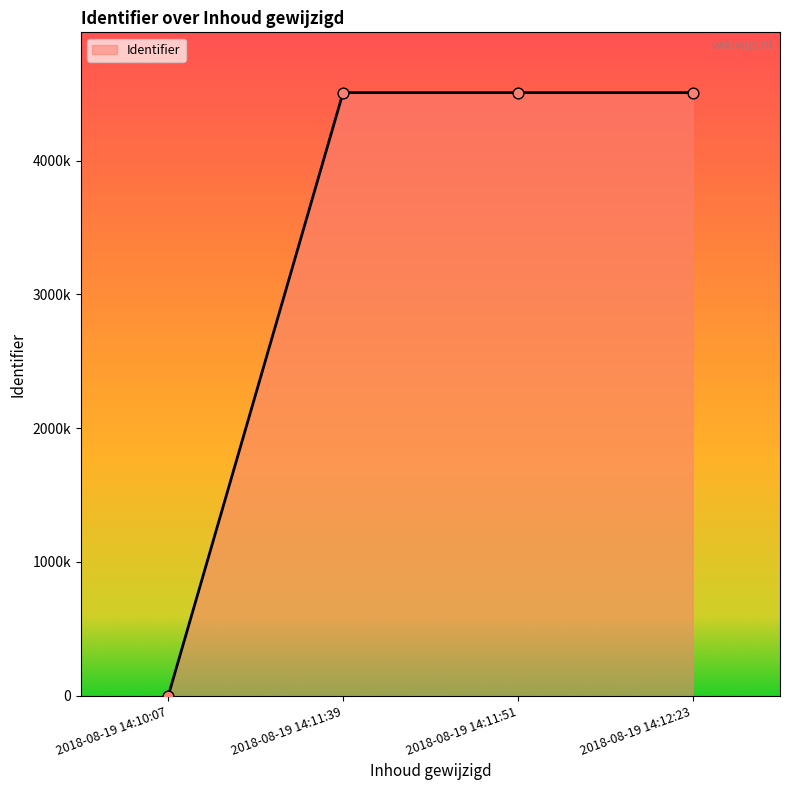

Does the chart have visible grid lines?

No